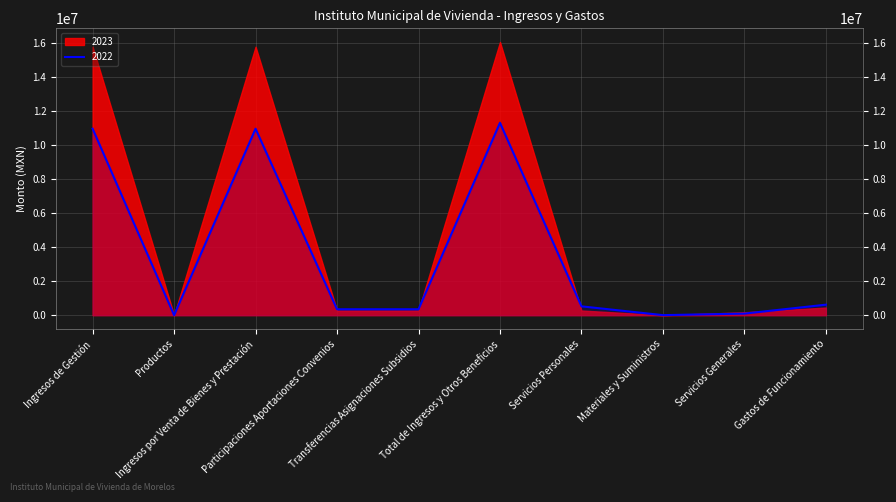

What is the smallest value displayed?

133.6